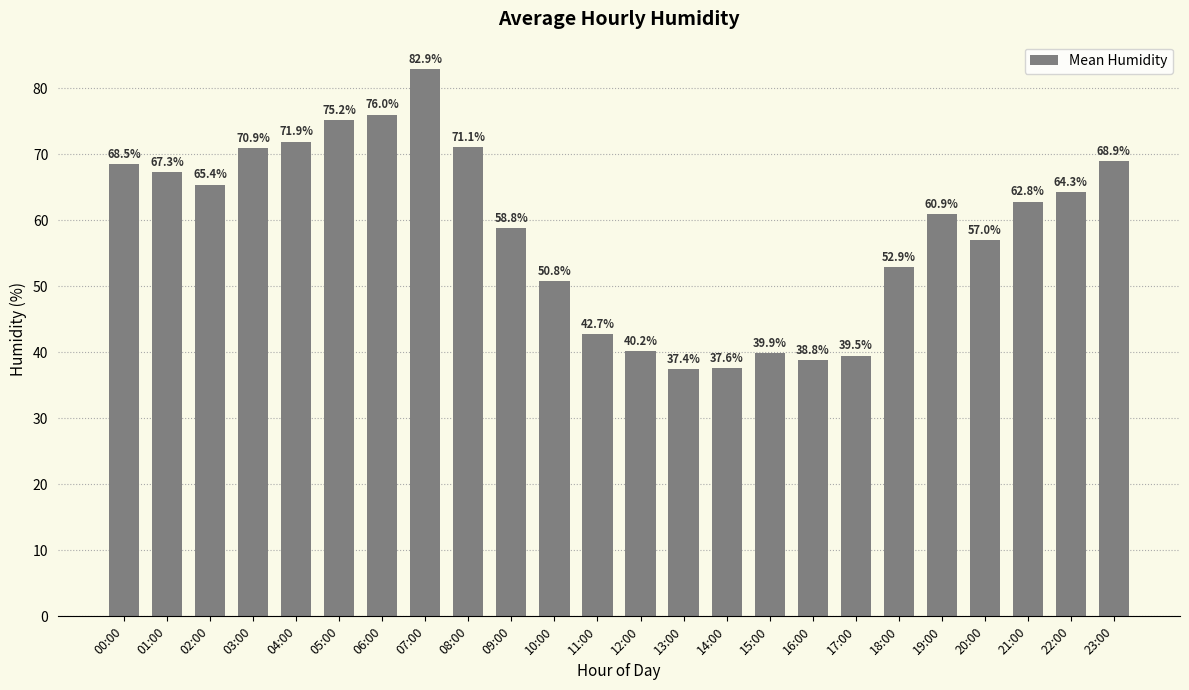

True or false: the data shows 25.9 at 14:00.

False